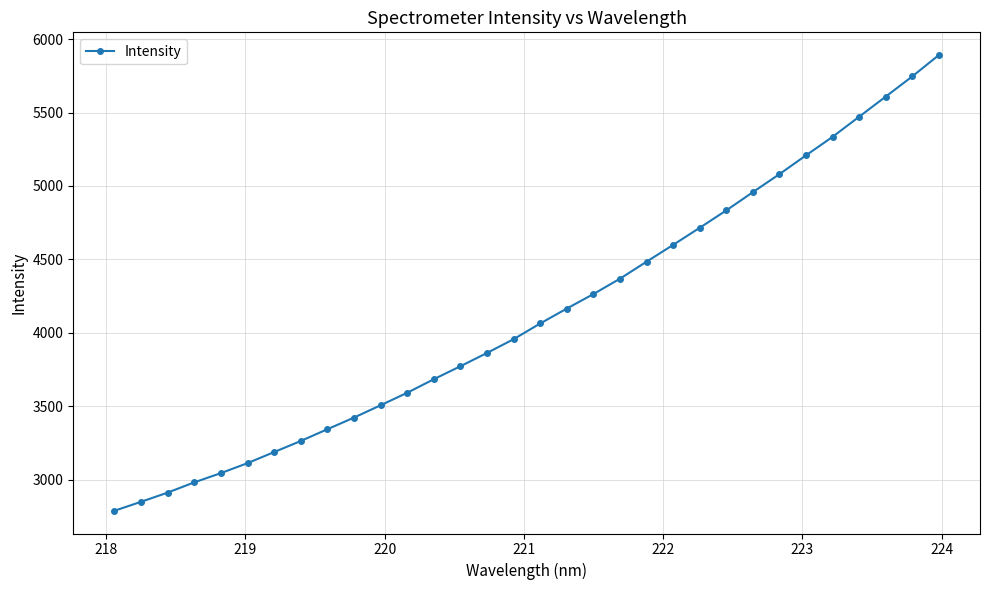

What is the value of the 16th point from the left?

3957.1